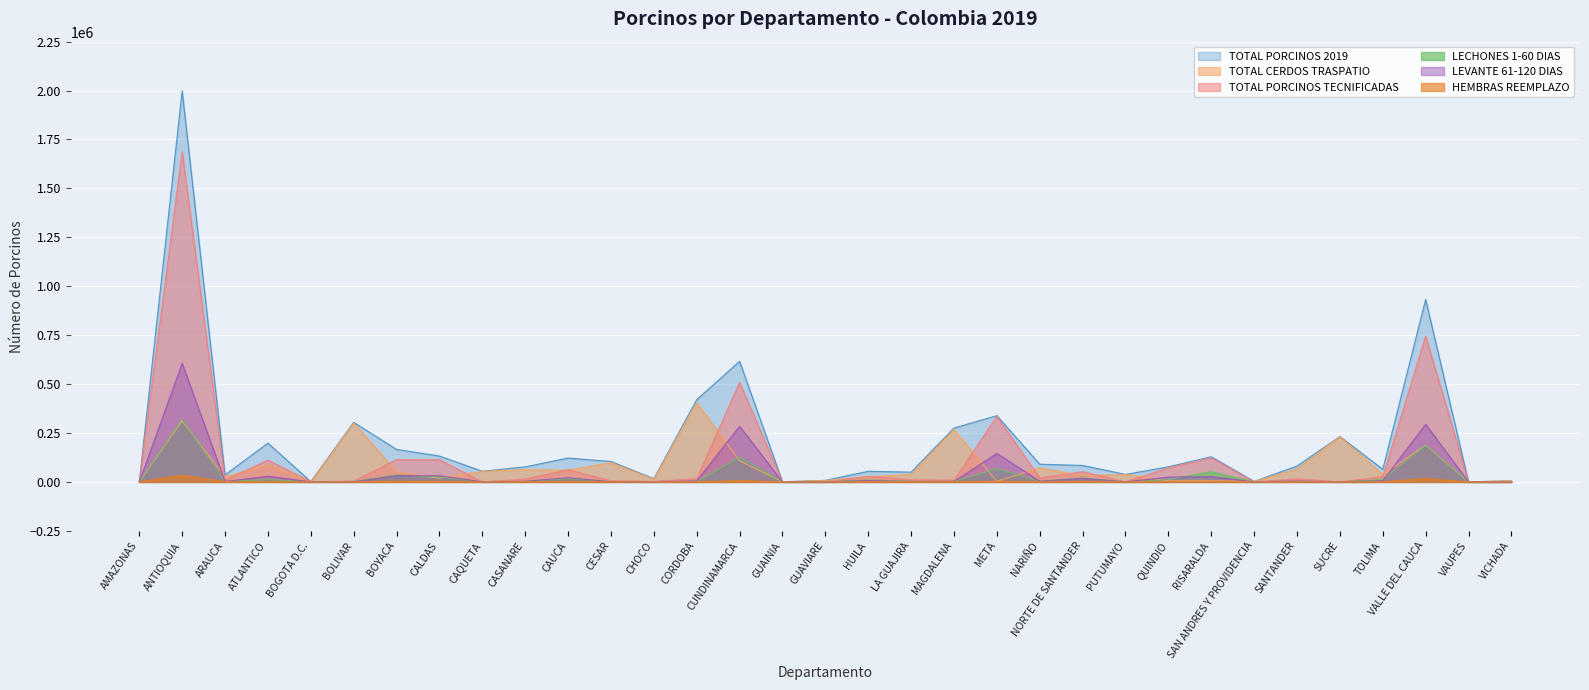

Does the chart display data point markers on the line(s)?

No